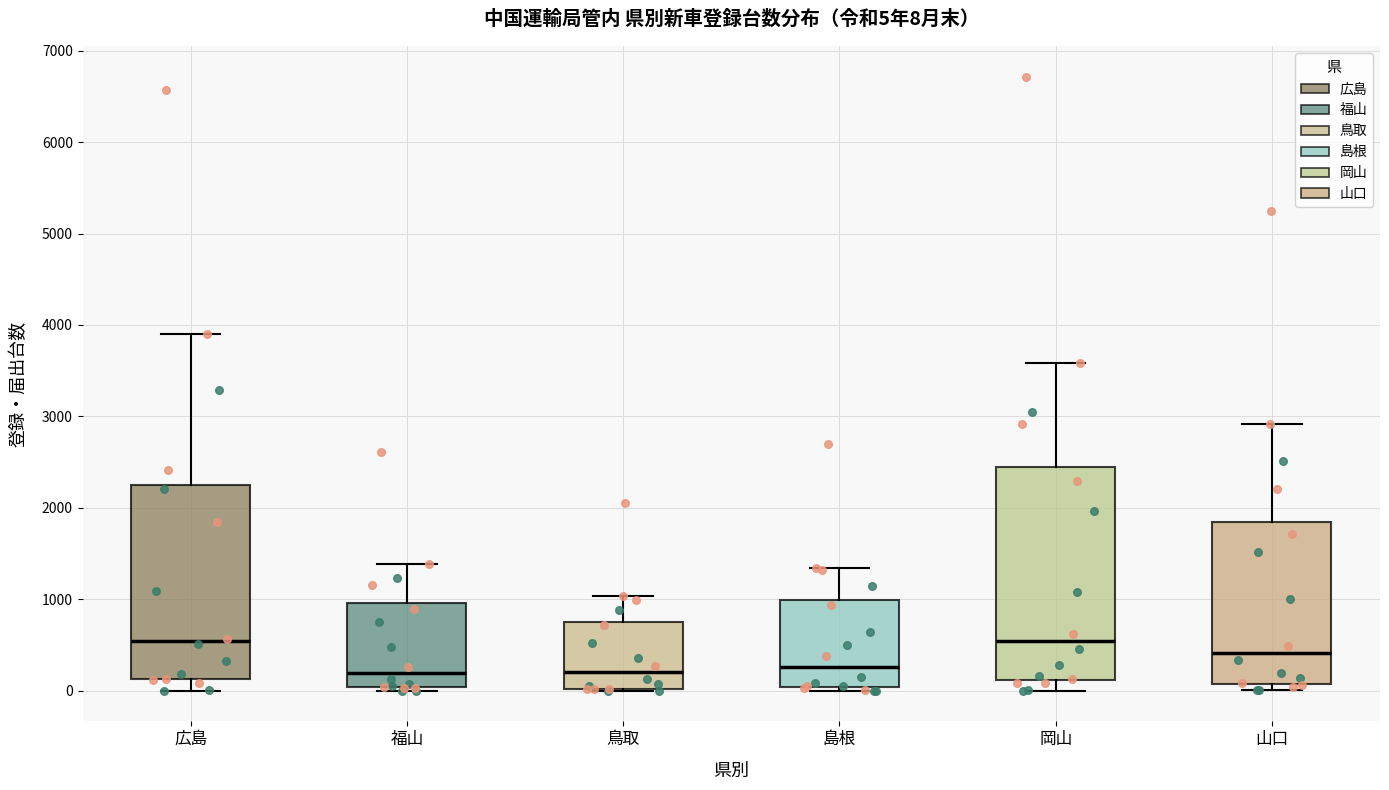

Which box is the tallest, from its lower edge to its upper edge?

岡山